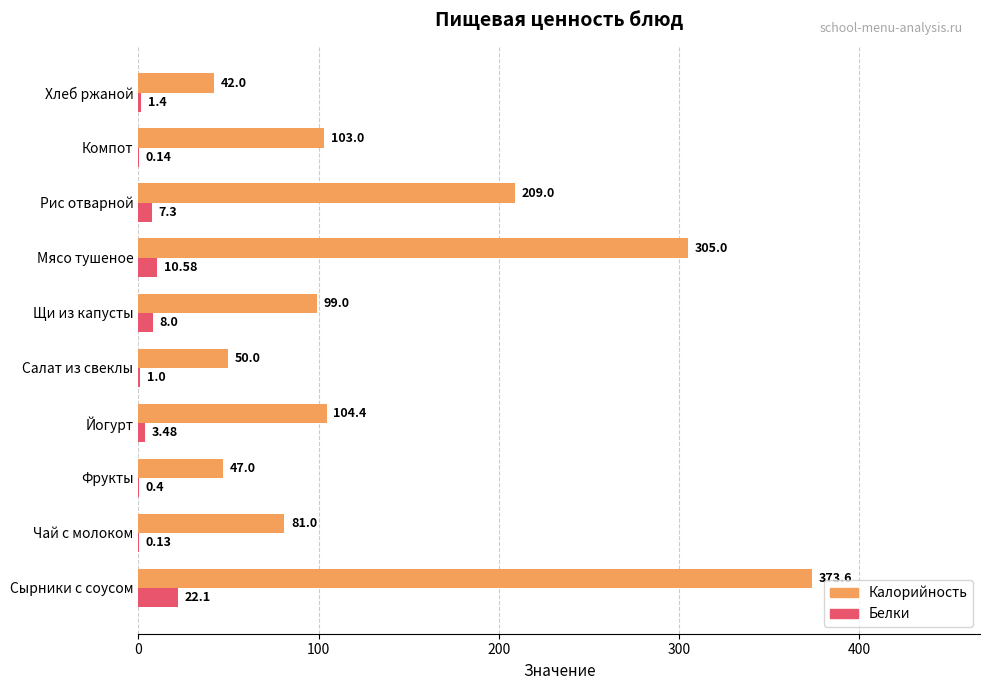

At which label is Белки closest to 11?

Мясо тушеное